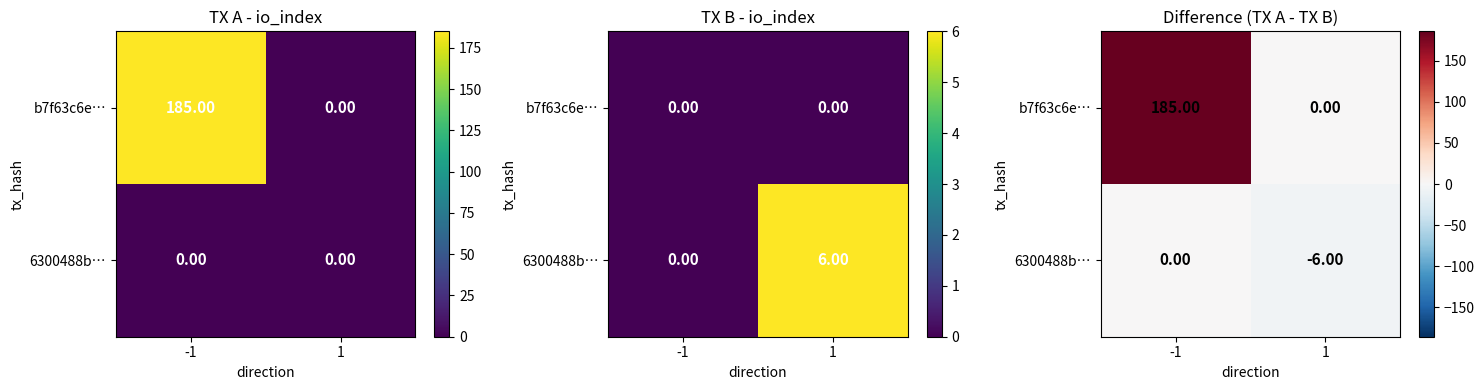

At which label is 6300488b… closest to -3?

-1